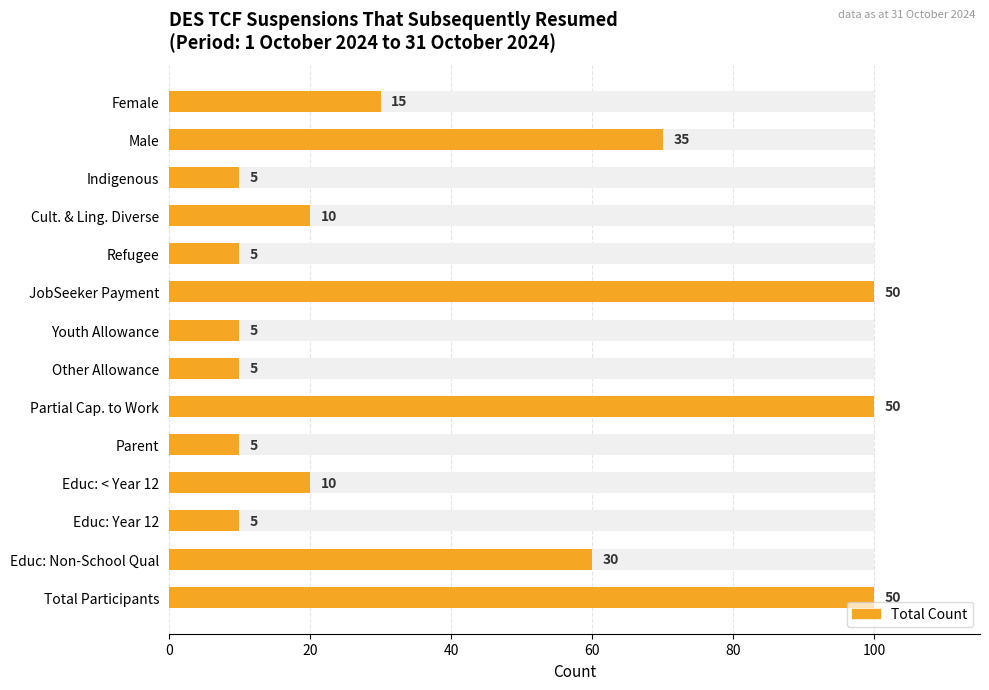

What value does the data have at Total Participants, to the nearest 10?

100